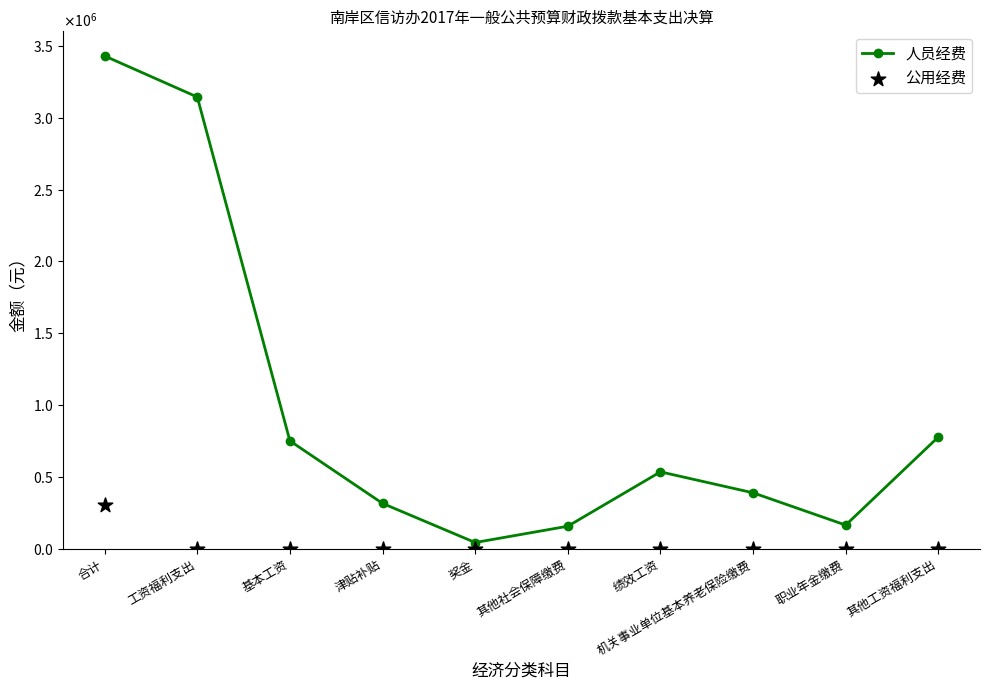

Which series contains the highest Y value?

人员经费